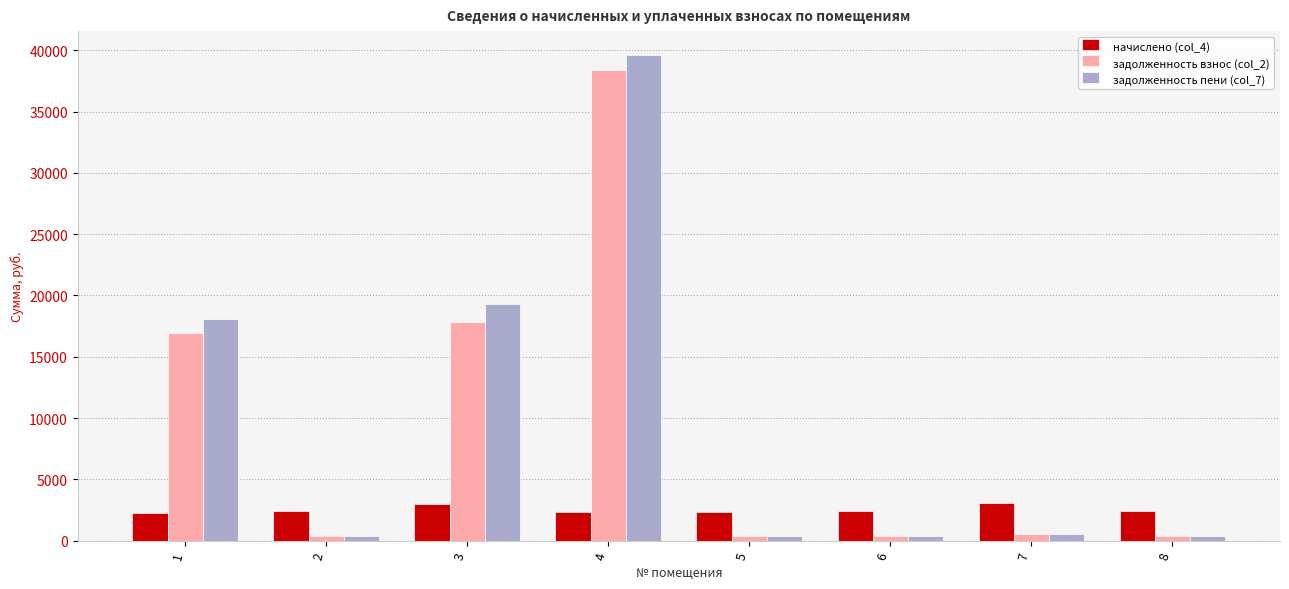

At 4, list the series in order from largest to smallest.

задолженность пени (col_7), задолженность взнос (col_2), начислено (col_4)